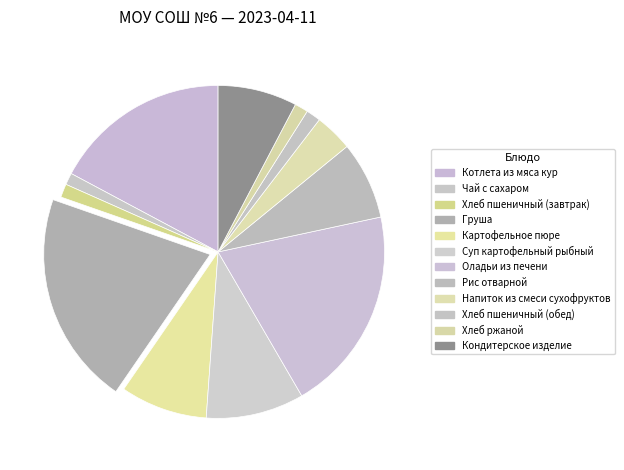

How much of the chart is everything except Хлеб ржаной?

98.7%